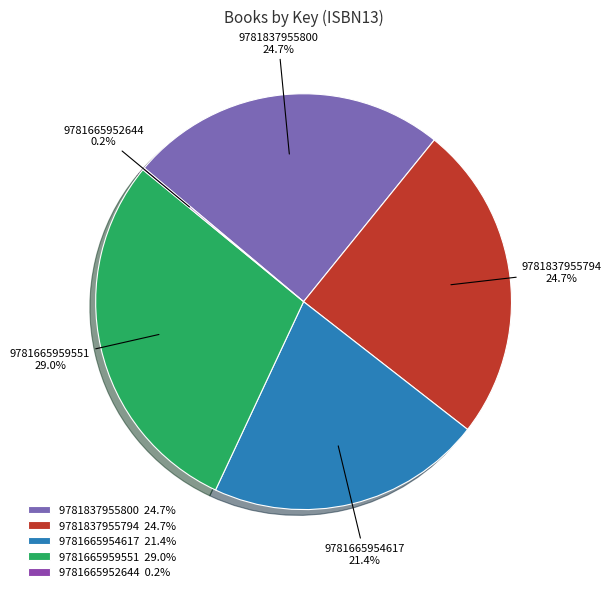

Is 9781665959551 the majority of the pie?

No